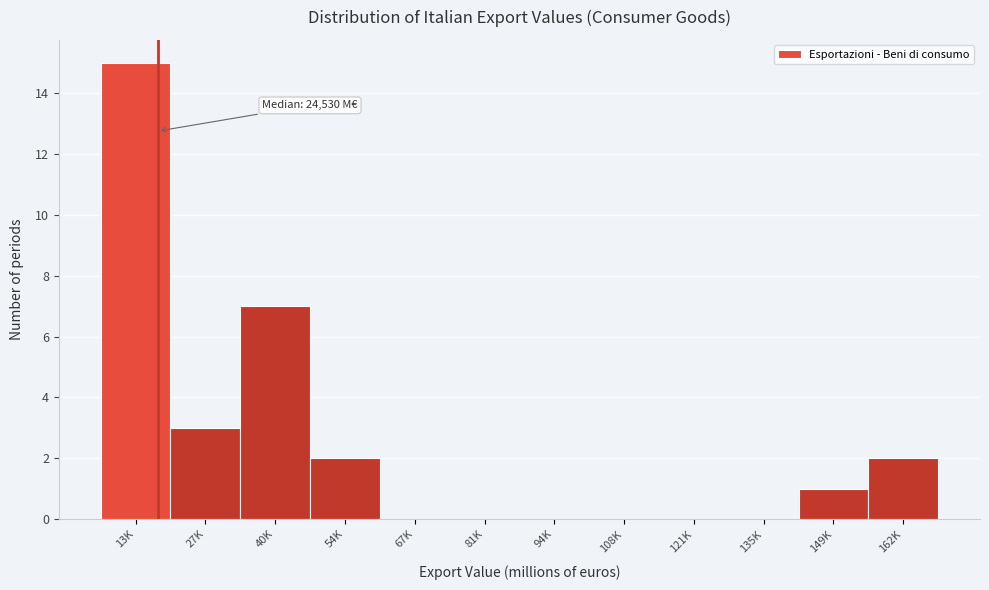

Reading left to right, list all the values displayed in this chart.

13K=15	27K=3	40K=7	54K=2	67K=0	81K=0	94K=0	108K=0	121K=0	135K=0	149K=1	162K=2